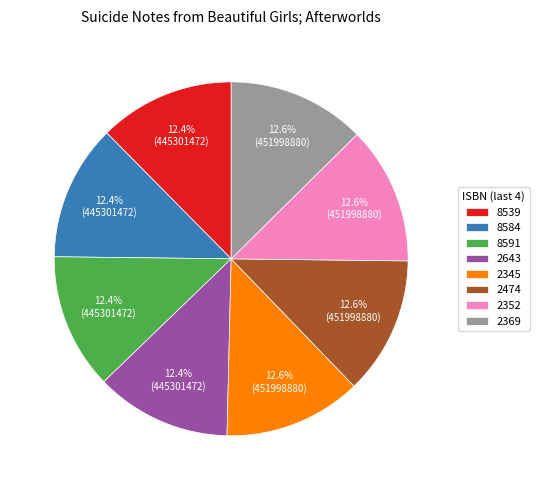

Approximately how many times larger is the value at 8591 compared to 2345?

1.0